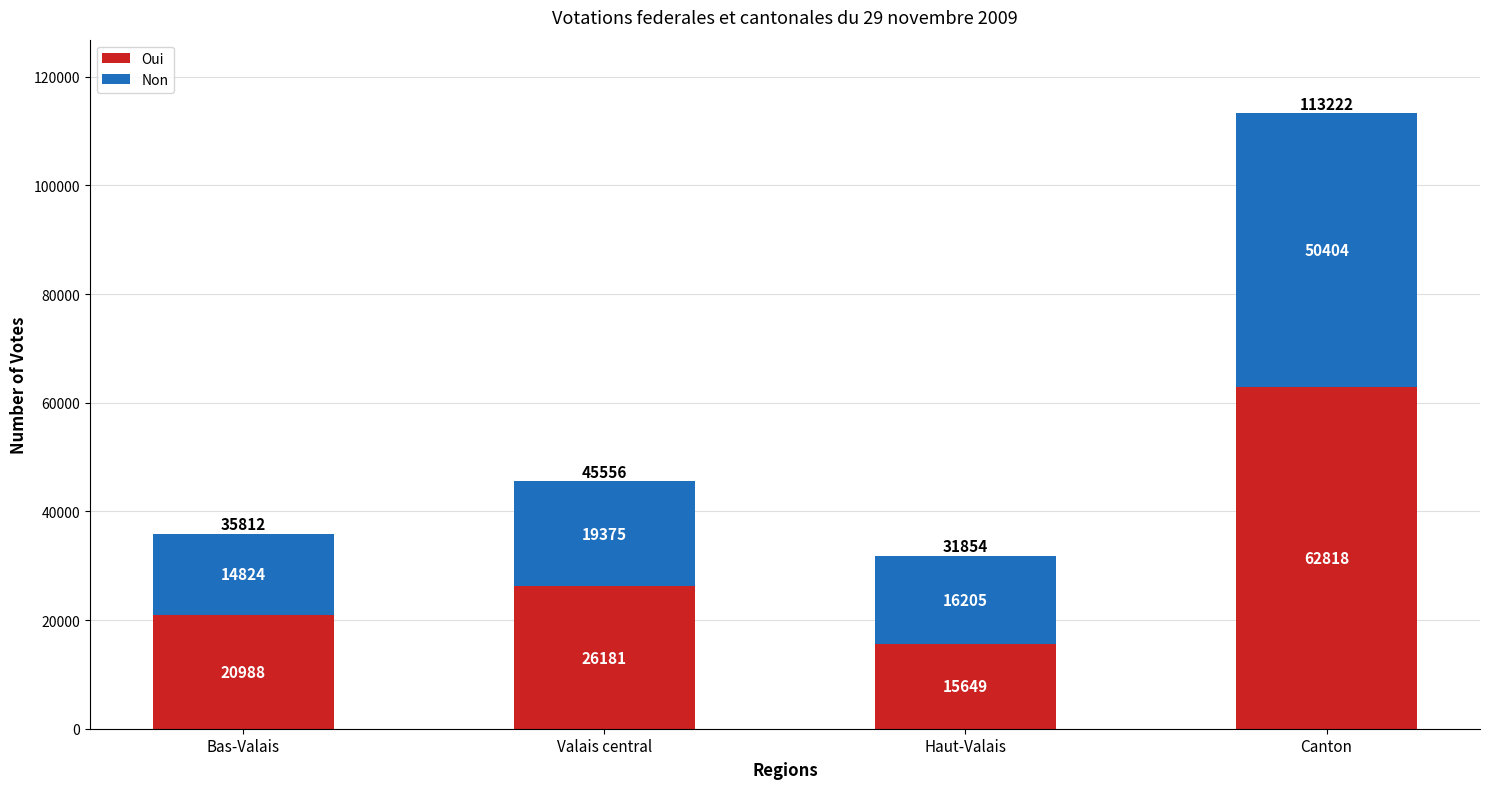

Does the chart contain stacked bars?

Yes